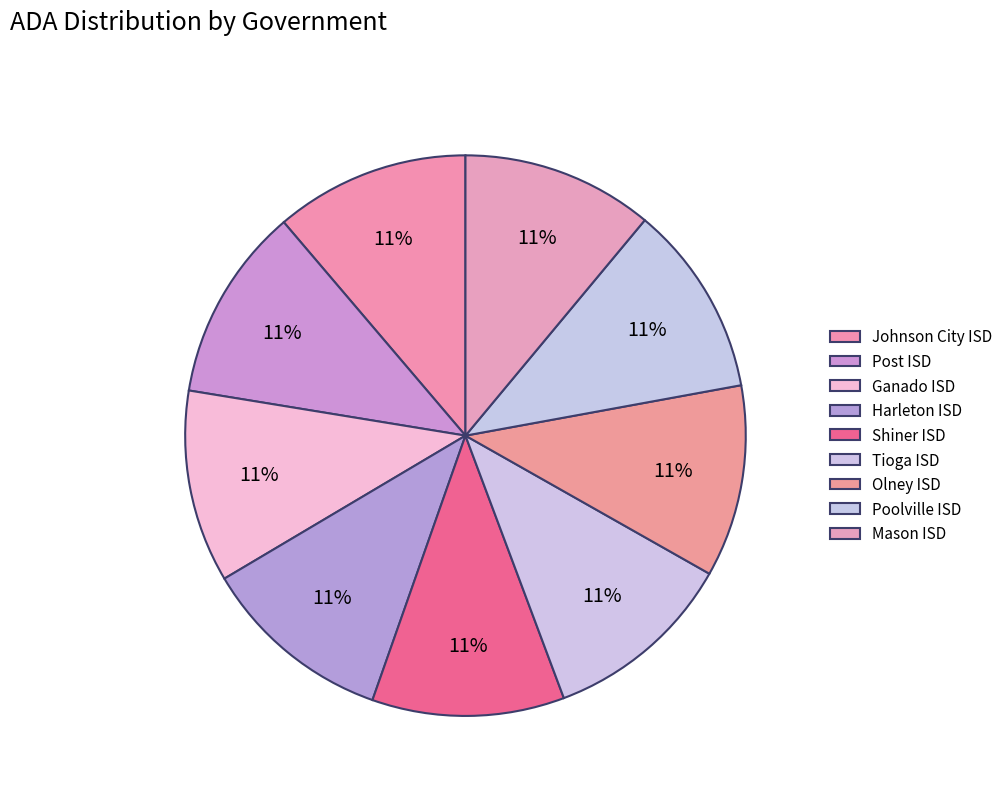

Which has a higher value, Mason ISD or Ganado ISD?

Ganado ISD